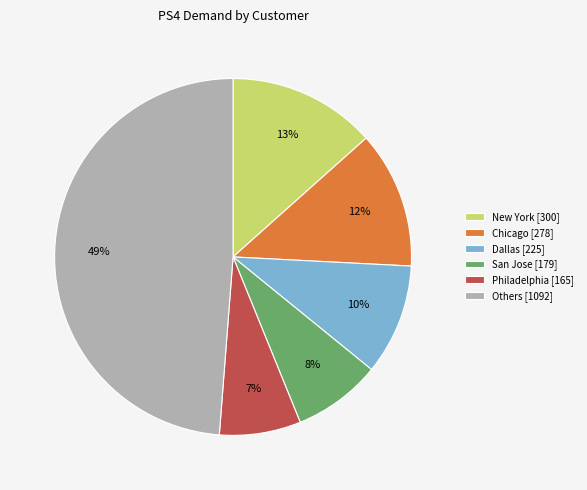

To the nearest percent, what is the average slice percentage?

17%